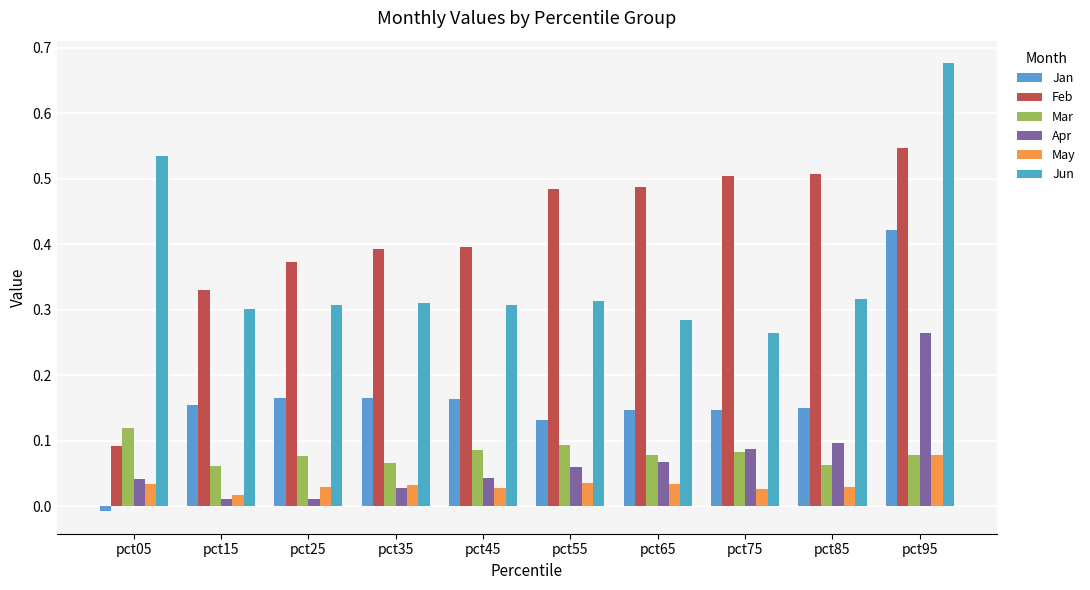

Reading right to left, what are all the values shown in this chart?

Jan: pct95=0.4	pct85=0.2	pct75=0.1	pct65=0.1	pct55=0.1	pct45=0.2	pct35=0.2	pct25=0.2	pct15=0.2	pct05=-0.0
Feb: pct95=0.5	pct85=0.5	pct75=0.5	pct65=0.5	pct55=0.5	pct45=0.4	pct35=0.4	pct25=0.4	pct15=0.3	pct05=0.1
Mar: pct95=0.1	pct85=0.1	pct75=0.1	pct65=0.1	pct55=0.1	pct45=0.1	pct35=0.1	pct25=0.1	pct15=0.1	pct05=0.1
Apr: pct95=0.3	pct85=0.1	pct75=0.1	pct65=0.1	pct55=0.1	pct45=0.0	pct35=0.0	pct25=0.0	pct15=0.0	pct05=0.0
May: pct95=0.1	pct85=0.0	pct75=0.0	pct65=0.0	pct55=0.0	pct45=0.0	pct35=0.0	pct25=0.0	pct15=0.0	pct05=0.0
Jun: pct95=0.7	pct85=0.3	pct75=0.3	pct65=0.3	pct55=0.3	pct45=0.3	pct35=0.3	pct25=0.3	pct15=0.3	pct05=0.5